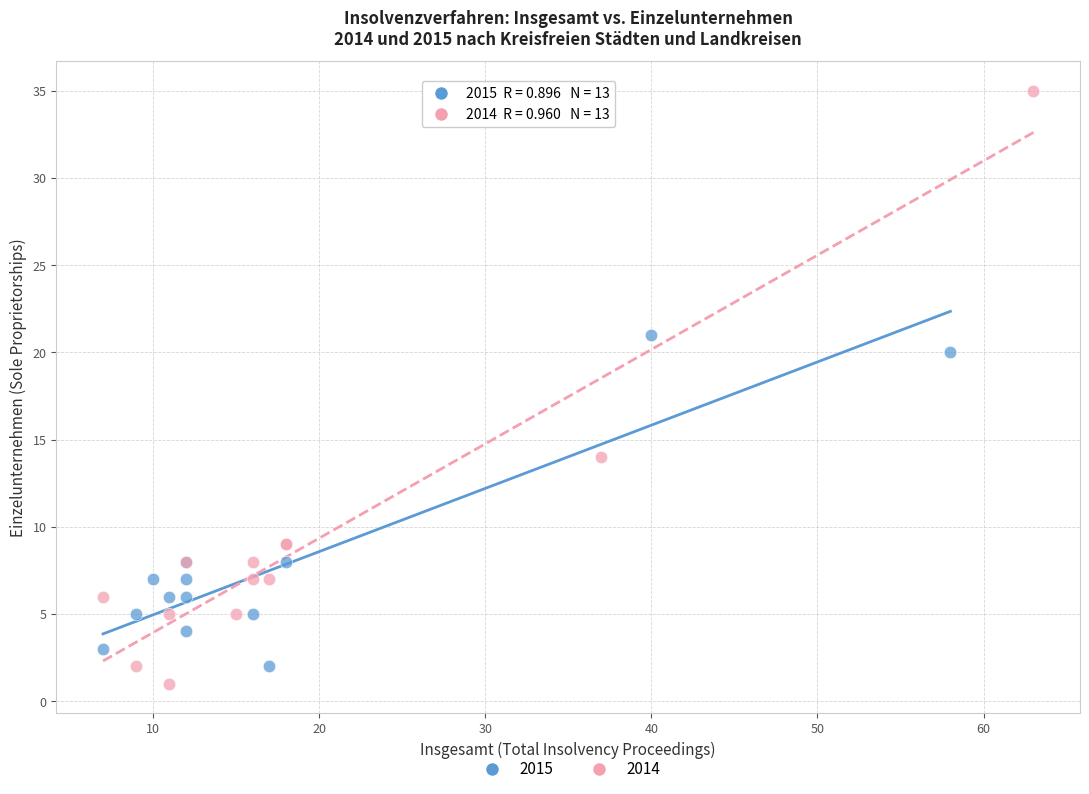

Which series contains the highest Y value?

2014